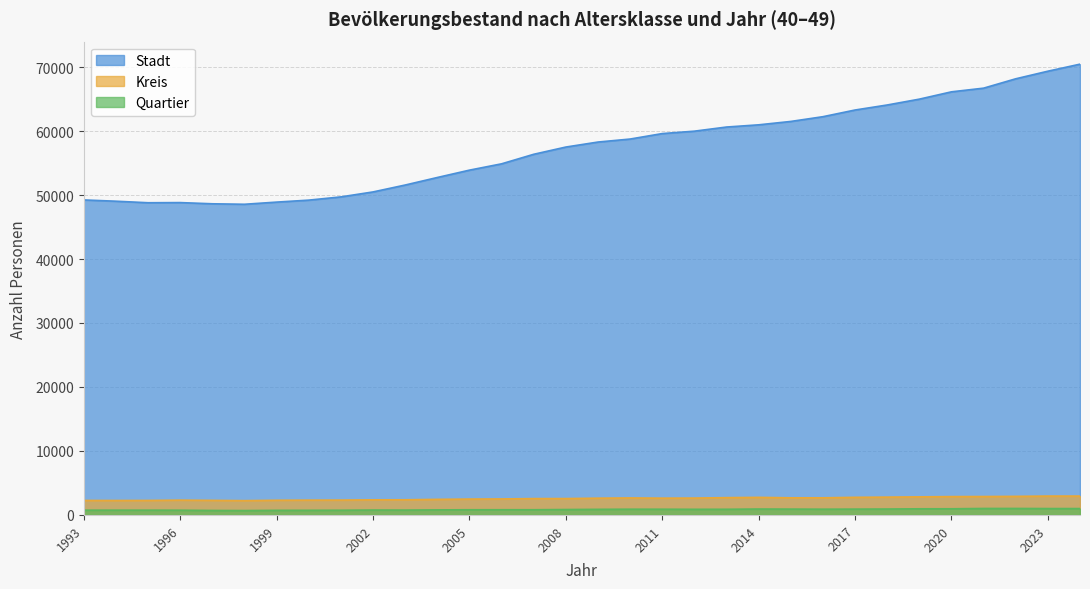

What is the average value of the Kreis series?

2565